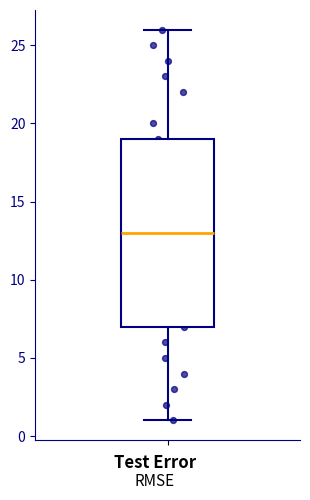

Read this box plot against the y-axis: the position of the median line, the range covered by the box, and the ends of both whiskers. The values are not printed on the chart, so give them approximately, as read against the axis.

median 13, box 7 to 19, whiskers 1 to 26